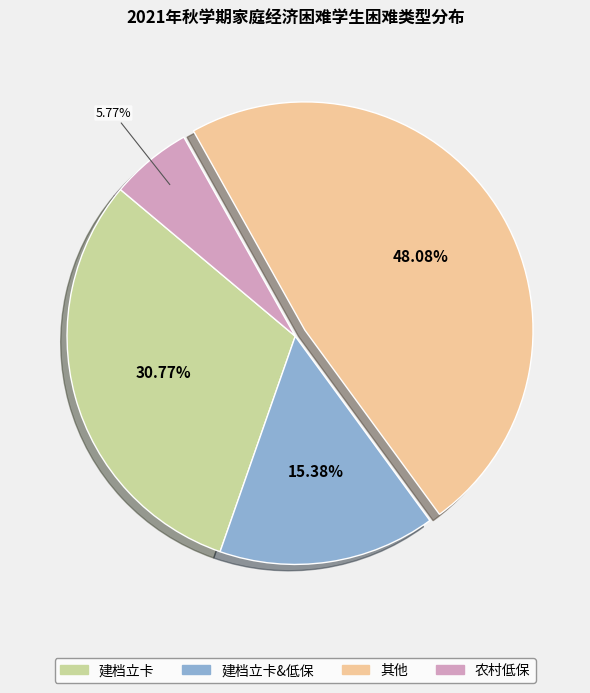

Between 建档立卡&低保 and 其他, which is larger?

其他